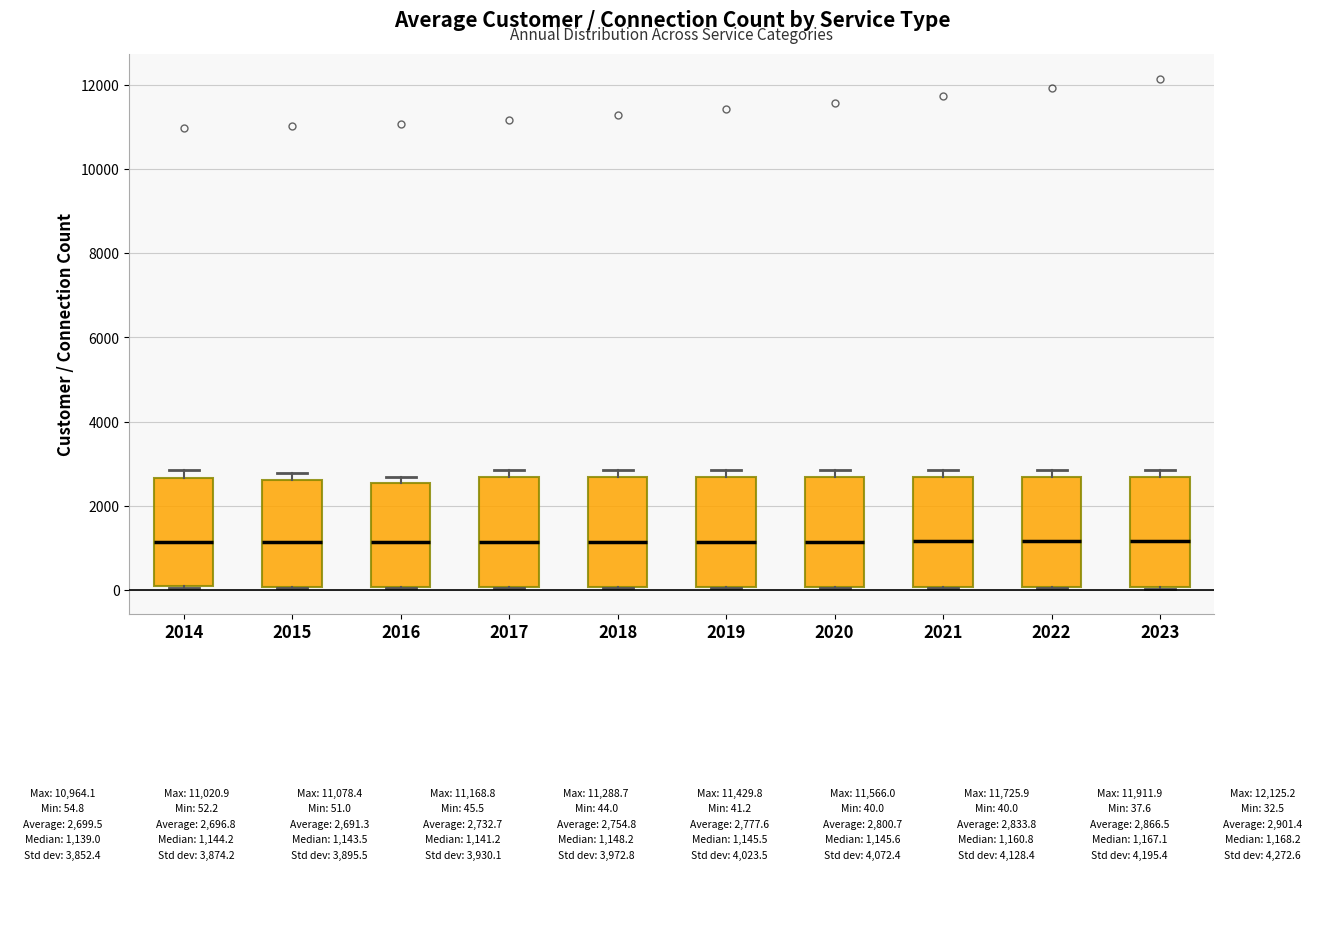

Reading left to right, read every box against the y-axis: the position of its median line, the range the box covers, and the ends of its whiskers. The values are not printed on the chart, so give them approximately, as read against the axis.

2014: median 1200, box 0 to 2600, whiskers 0 to 2800
2015: median 1200, box 0 to 2600, whiskers 0 to 2800
2016: median 1200, box 0 to 2600, whiskers 0 to 2600 (just above the box's upper edge)
2017: median 1200, box 0 to 2600, whiskers 0 to 2800
2018: median 1200, box 0 to 2600, whiskers 0 to 2800
2019: median 1200, box 0 to 2600, whiskers 0 to 2800
2020: median 1200, box 0 to 2600, whiskers 0 to 2800
2021: median 1200, box 0 to 2600, whiskers 0 to 2800
2022: median 1200, box 0 to 2600, whiskers 0 to 2800
2023: median 1200, box 0 to 2600, whiskers 0 to 2800